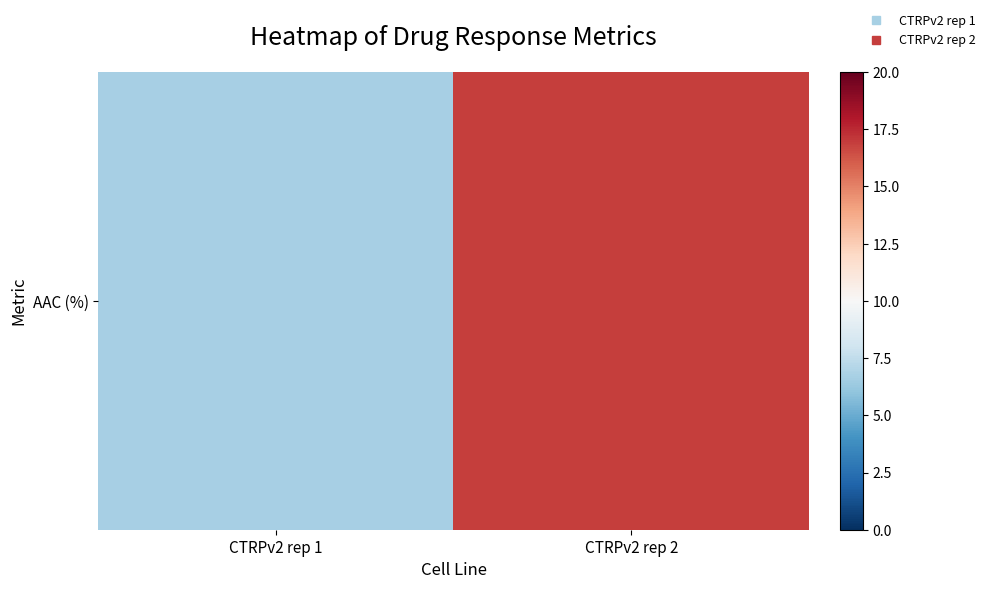

Reading left to right, what are all the values shown in this chart?

6.7	16.9